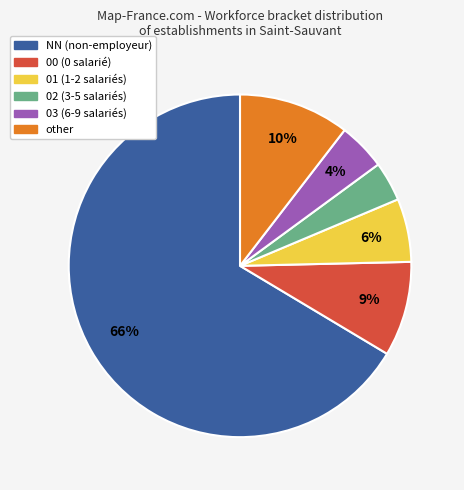

Combined, do 01 and NN account for over 50%?

Yes